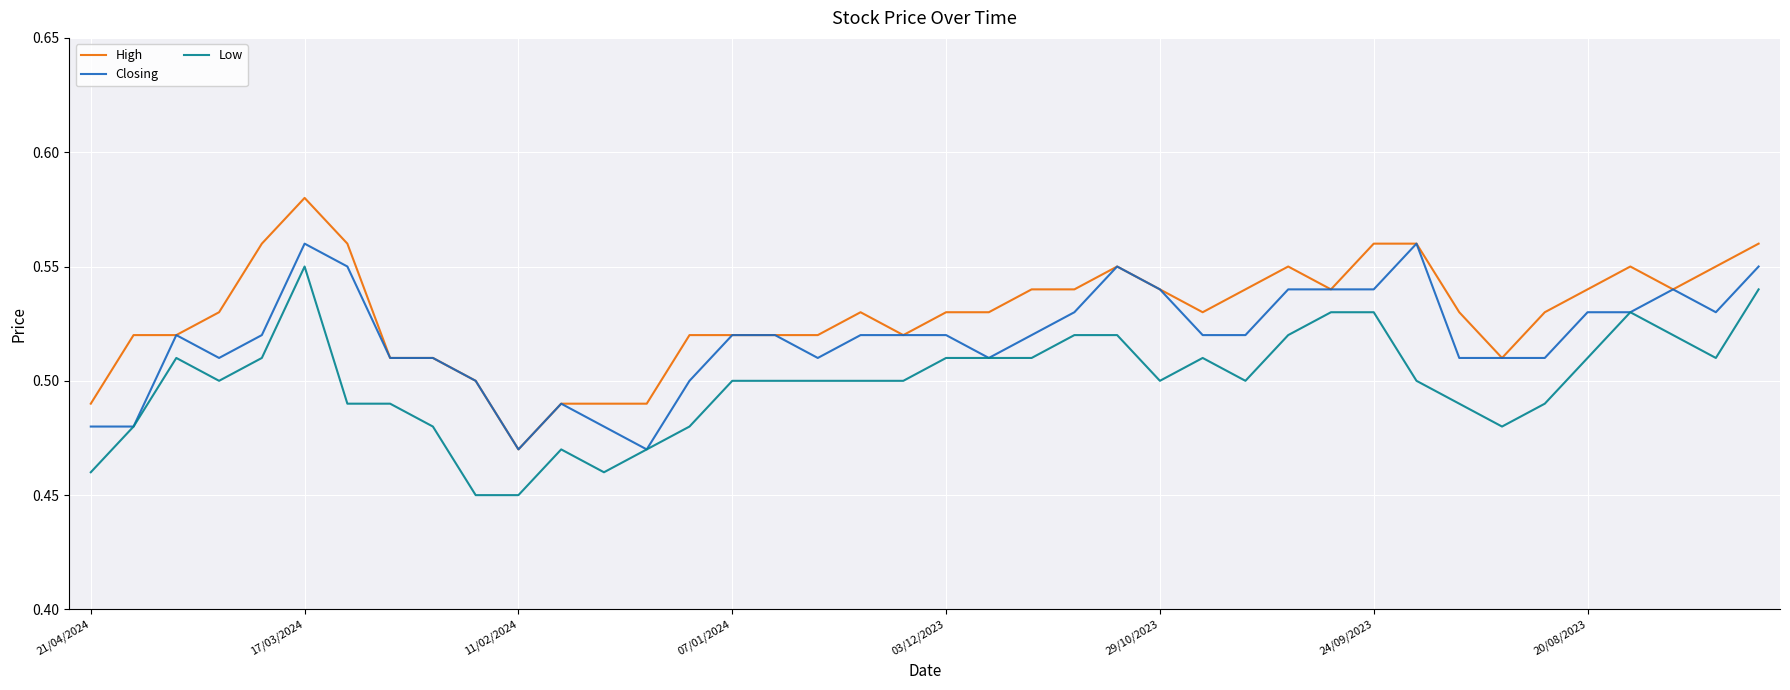

Which series has the largest total across all categories?

High